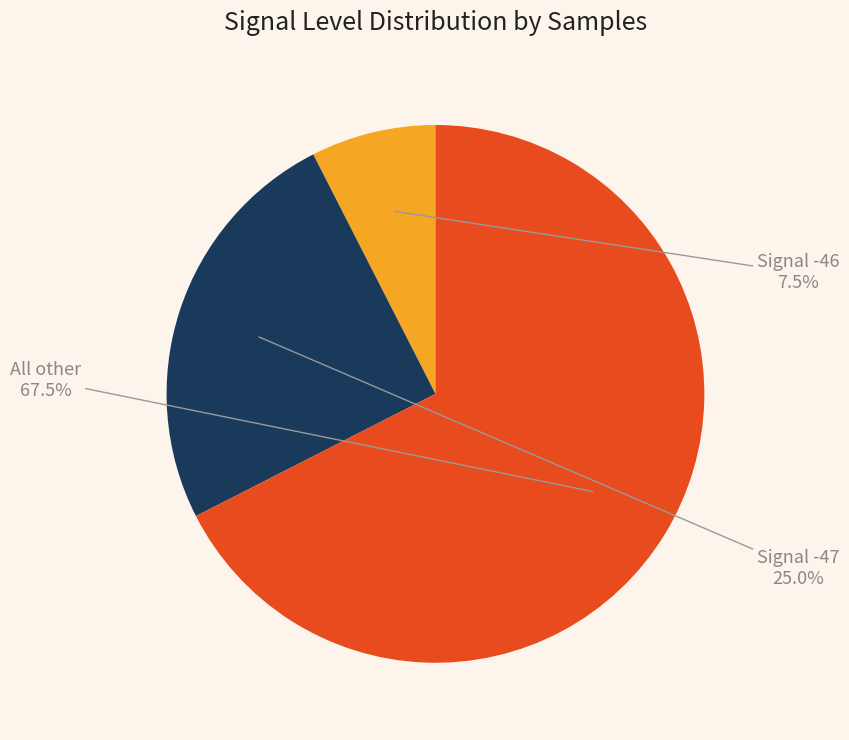

Does any single category account for the majority?

Yes